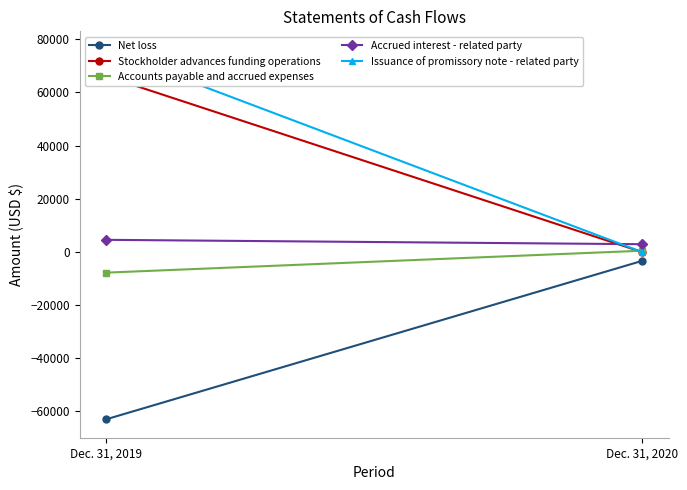

Which series has the widest spread of values?

Issuance of promissory note - related party